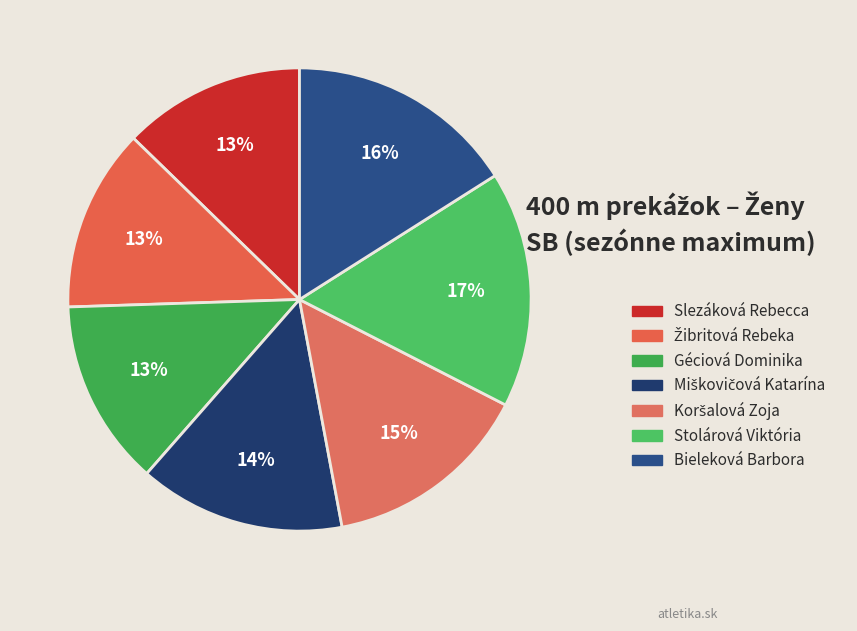

Is there any slice that represents more than half of the pie?

No